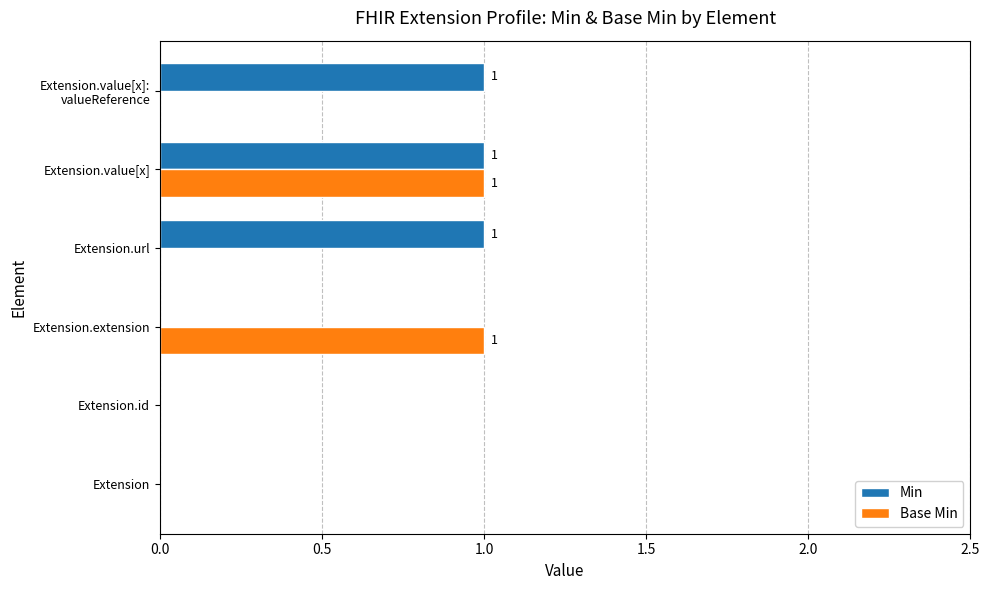

Is it true that Base Min equals 0 at Extension.id?

True